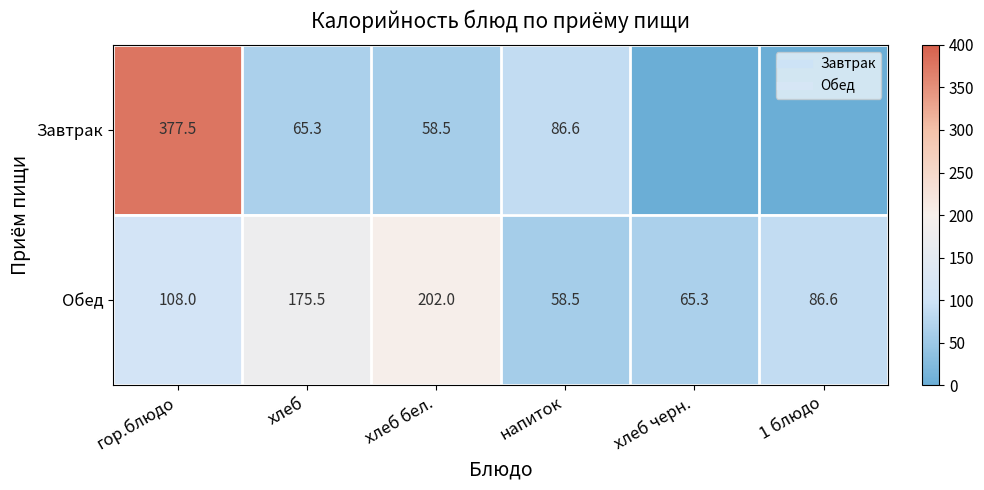

What value does the Обед series have at хлеб черн.?

65.3